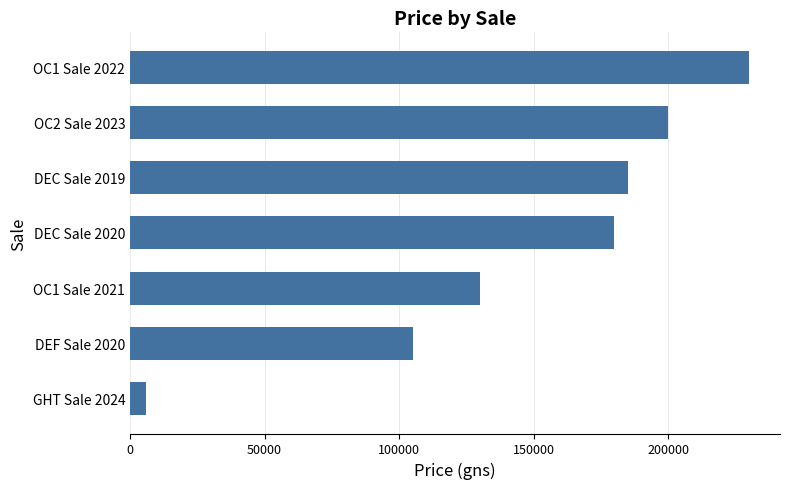

What is the approximate value at OC2 Sale 2023?

200000